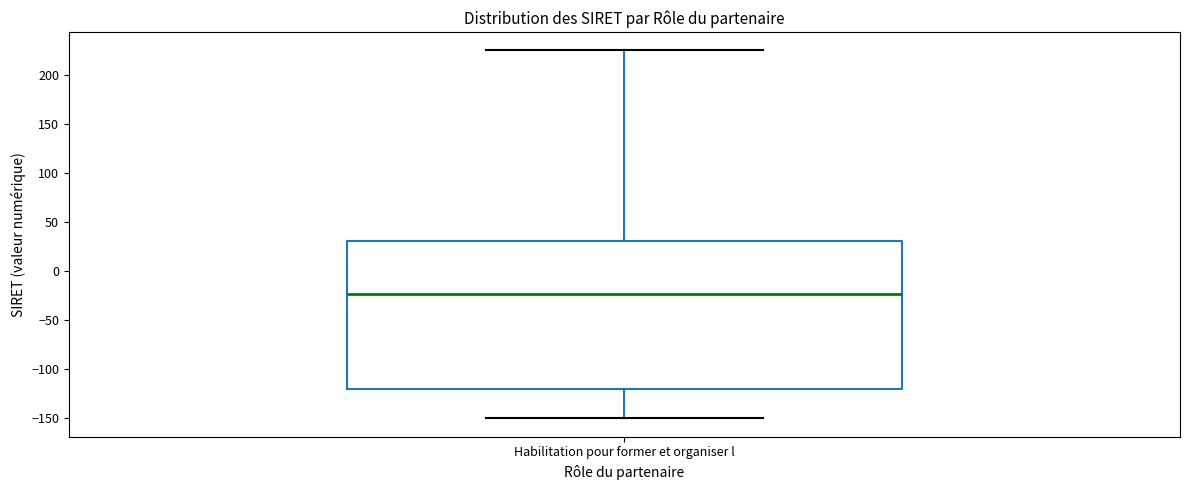

Where does the median line of the box for Habilitation pour former et organiser l sit on the y-axis? The values are not printed on the chart, so give them approximately, as read against the axis.

-25